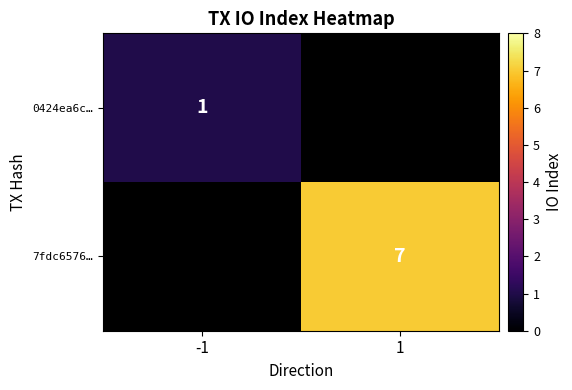

The 0424ea6c… series shows 1 at -1. True or false?

True